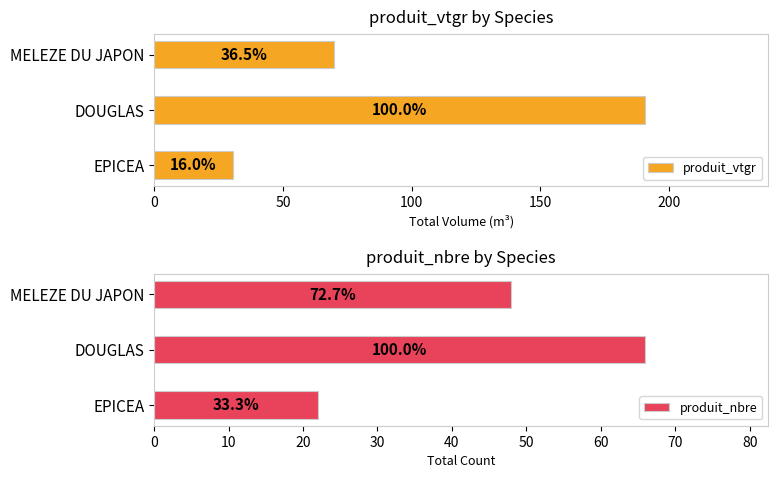

Between 50 and 100, which series saw the biggest shift?

produit_vtgr